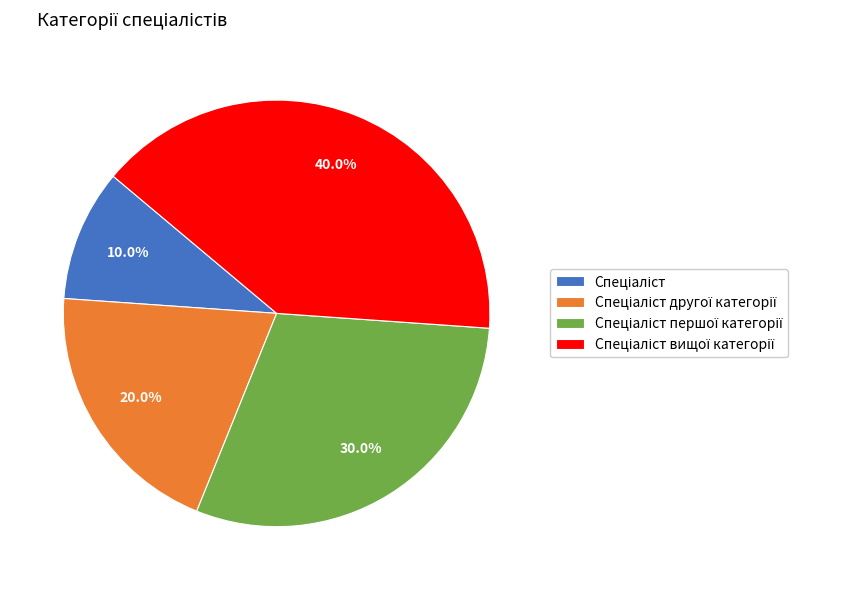

Is there a majority slice in this chart?

No